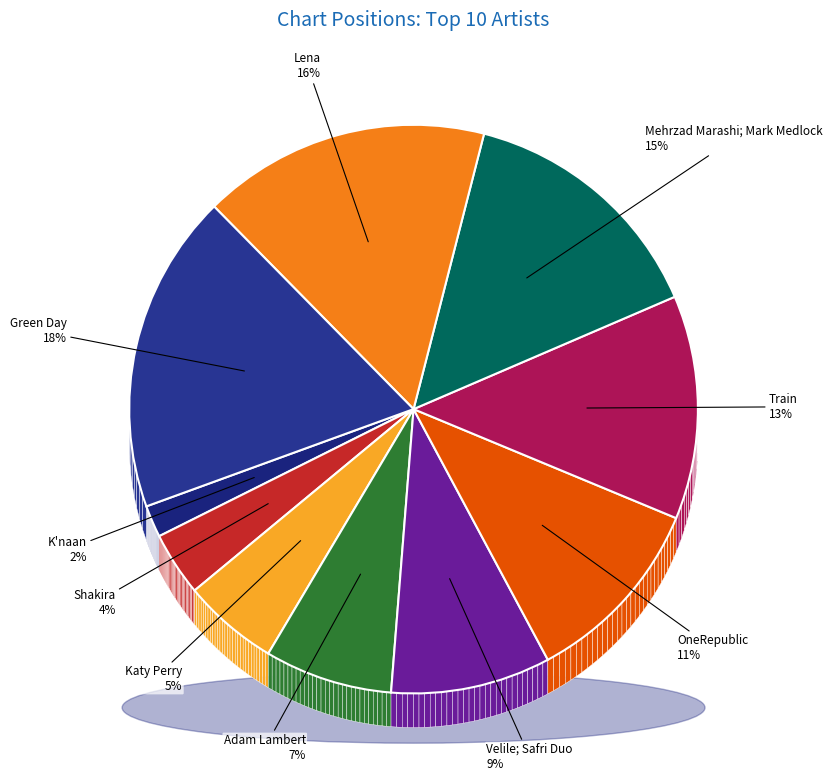

Rank the categories by value from lowest to highest.

K'naan, Shakira, Katy Perry, Adam Lambert, Velile; Safri Duo, OneRepublic, Train, Mehrzad Marashi; Mark Medlock, Lena, Green Day